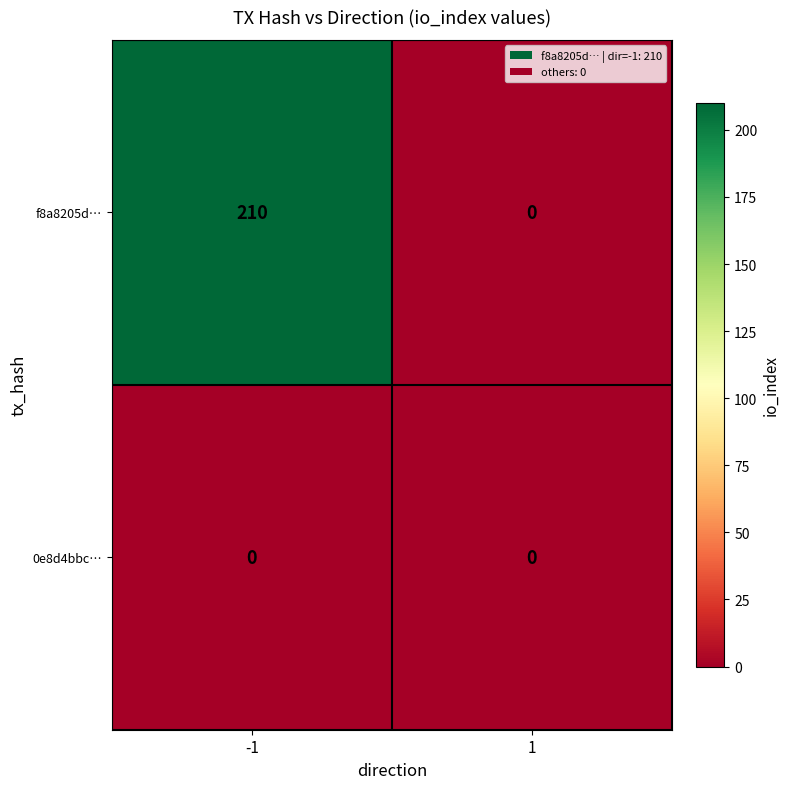

At which category is the sum across all series the highest?

-1